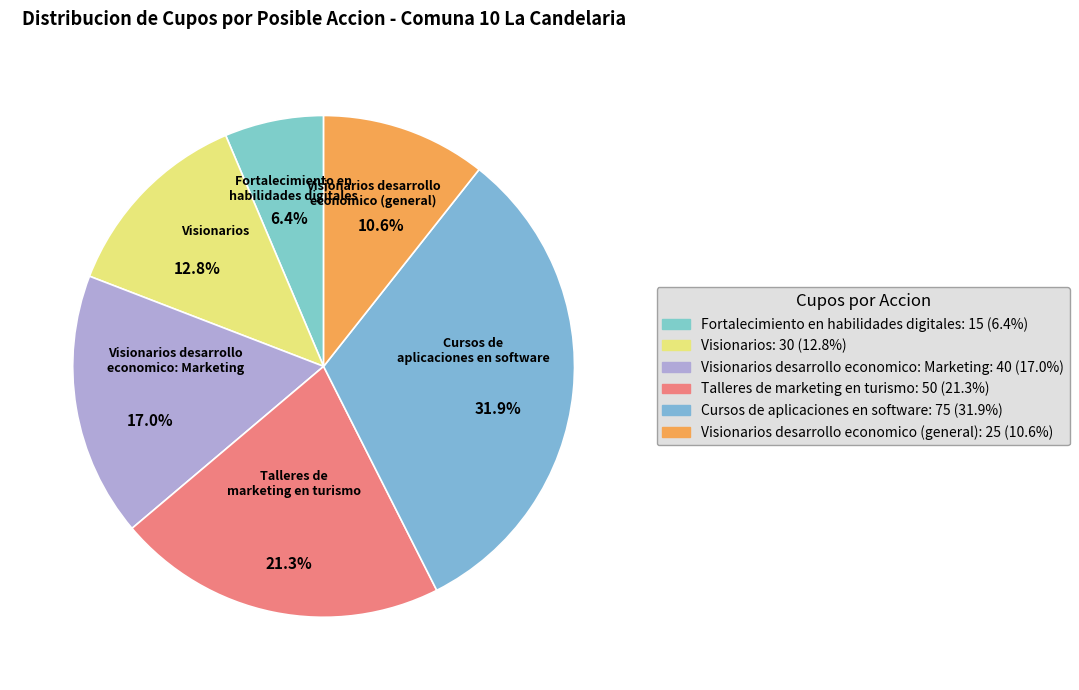

What portion of the pie excludes Visionarios desarrollo economico: Marketing?

83.0%